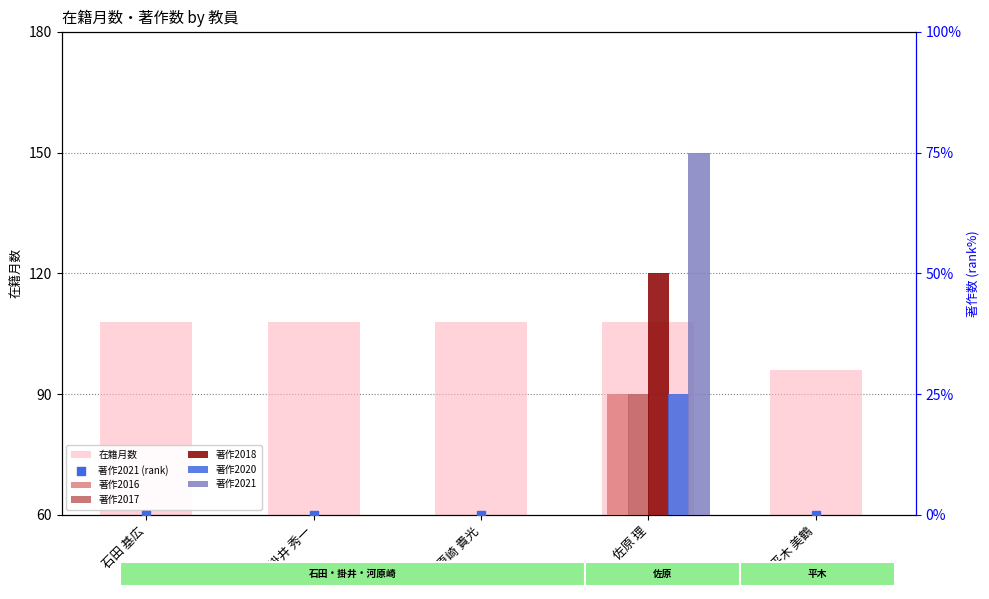

At how many categories does at least one series exceed 81?

5